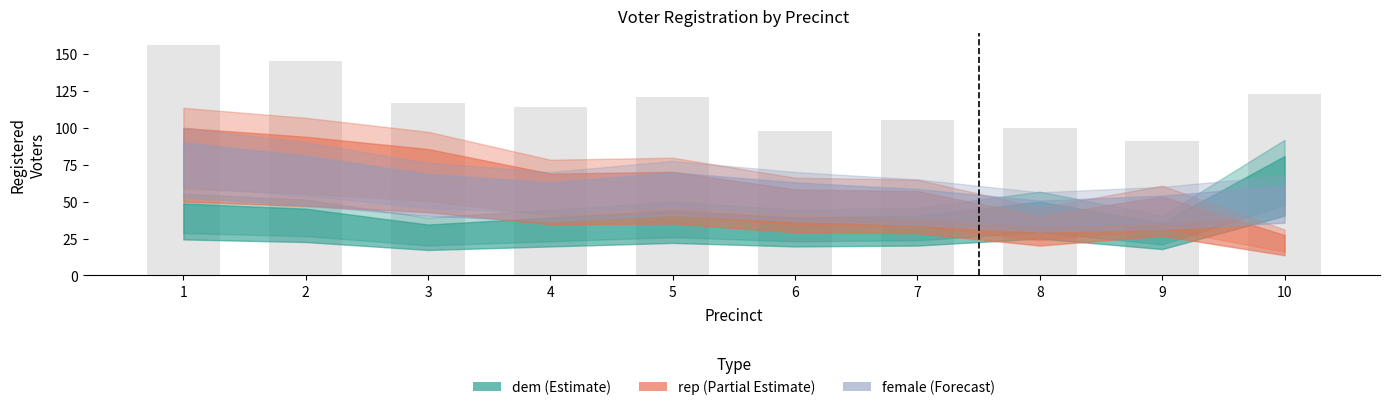

What is the value of the 6th bar from the left?

98